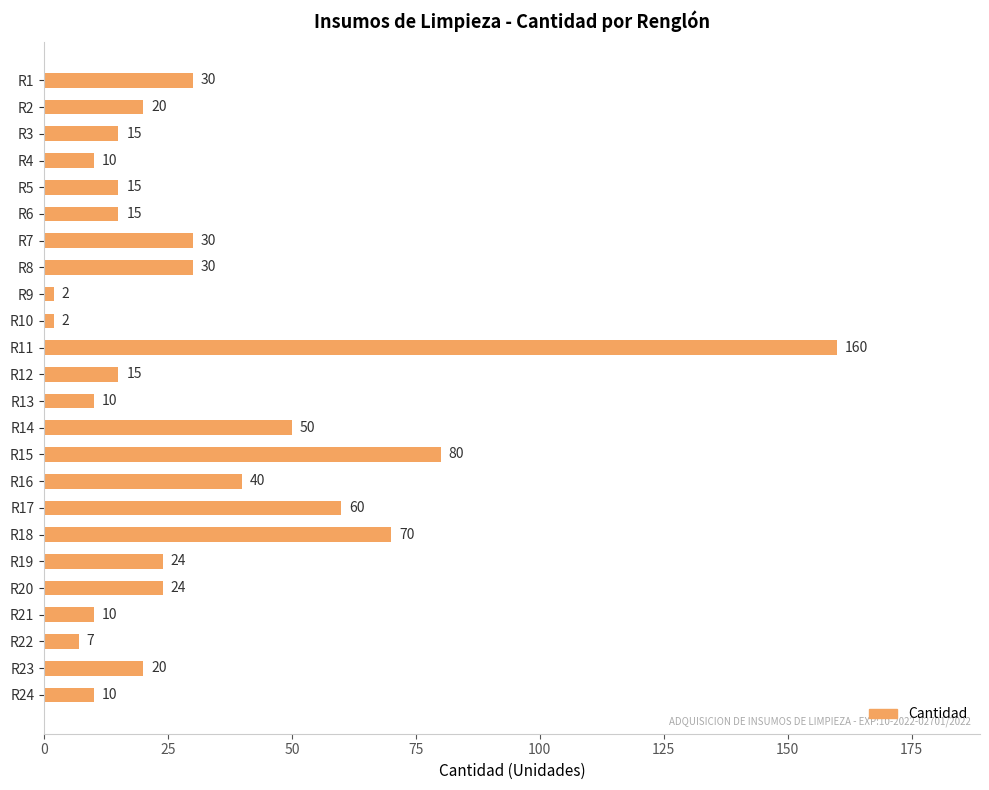

Count the number of data series in this chart.

1